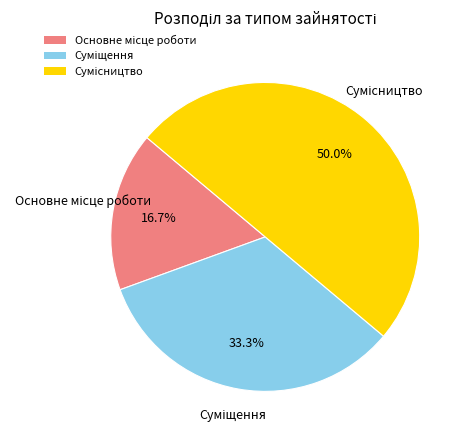

How many segments does this pie chart have?

3